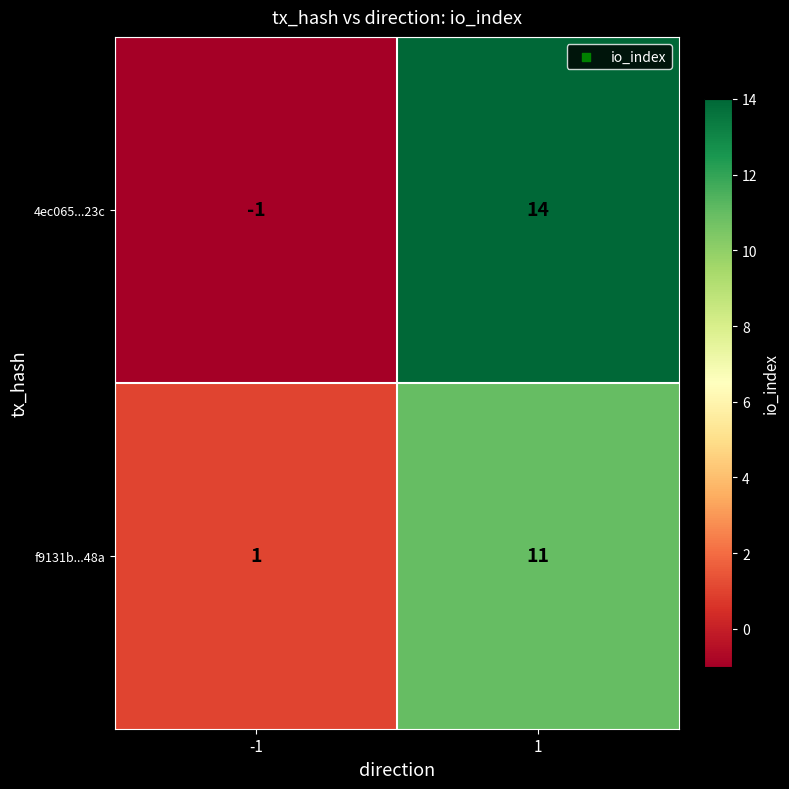

What value does the 4ec065...23c series have at 1?

14